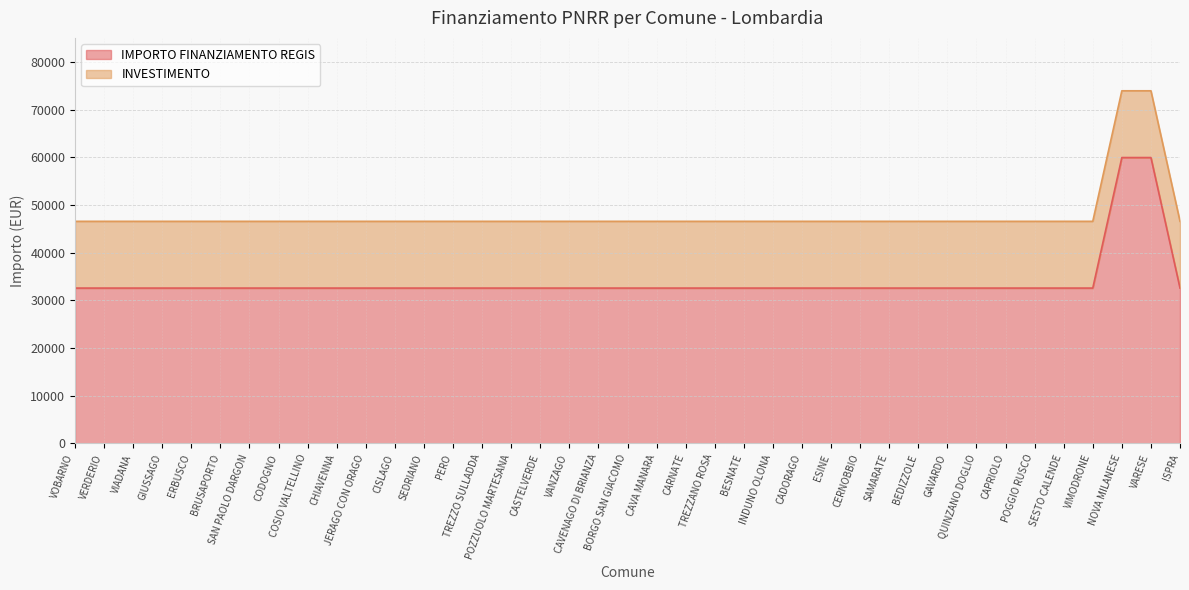

Approximately how many times larger is the value at CAVA MANARA compared to VERDERIO?

1.0